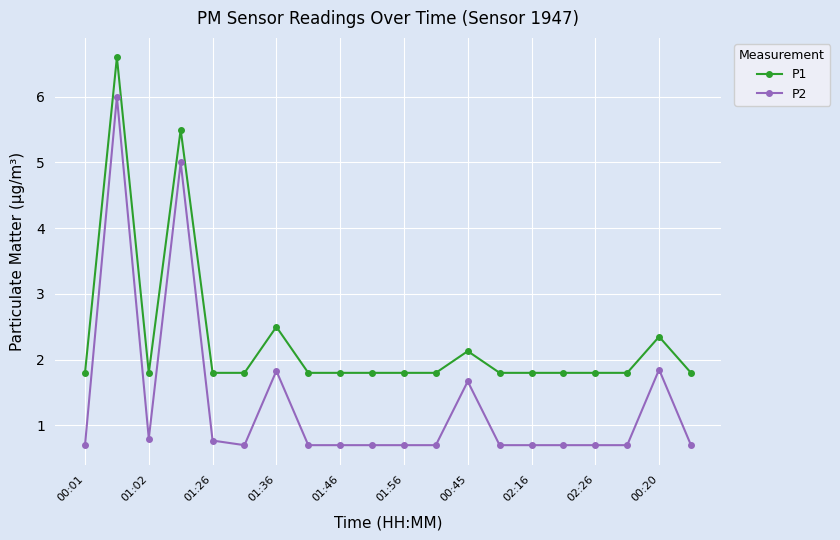

What is the highest value of the P1 series?

6.6